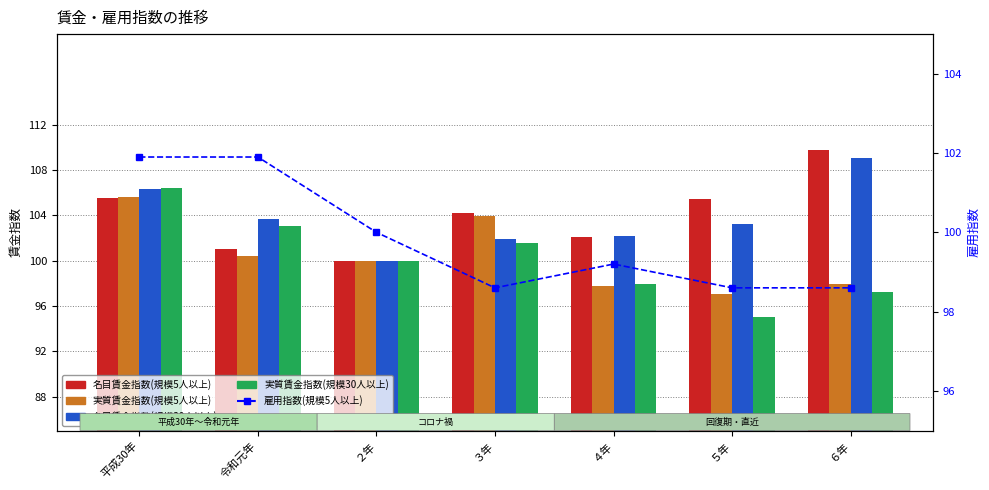

How many values in the 実質賃金指数(規模5人以上) series are below 100?

3